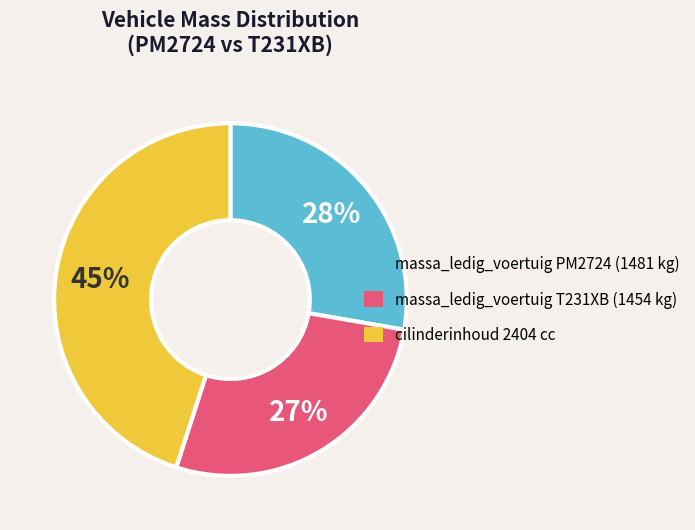

To the nearest percent, what percentage of the pie is massa_ledig_voertuig PM2724 (1481 kg)?

28%